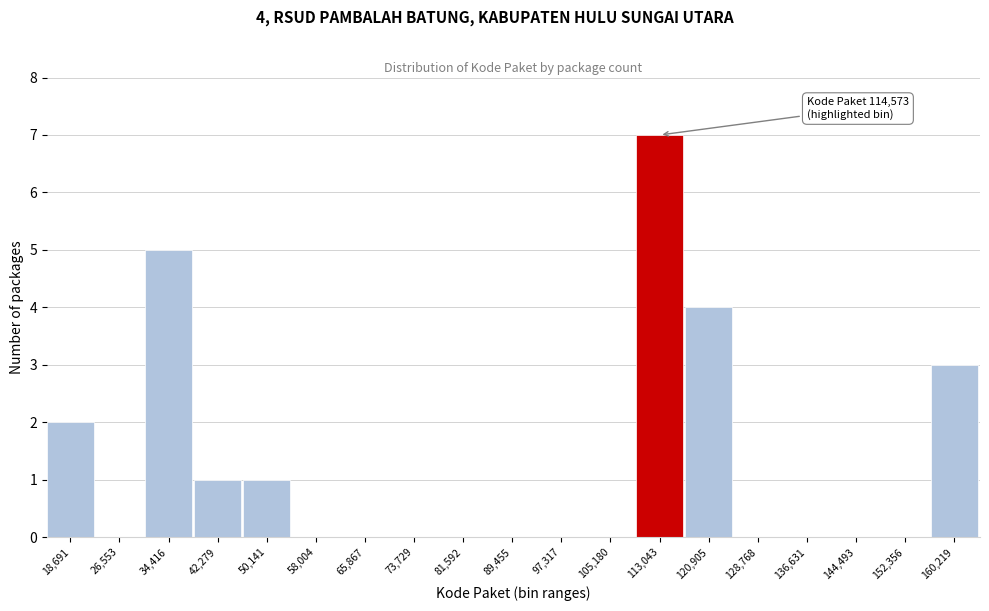

Reading right to left, extract all data points from this chart.

160,219=3	152,356=0	144,493=0	136,631=0	128,768=0	120,905=4	113,043=7	105,180=0	97,317=0	89,455=0	81,592=0	73,729=0	65,867=0	58,004=0	50,141=1	42,279=1	34,416=5	26,553=0	18,691=2